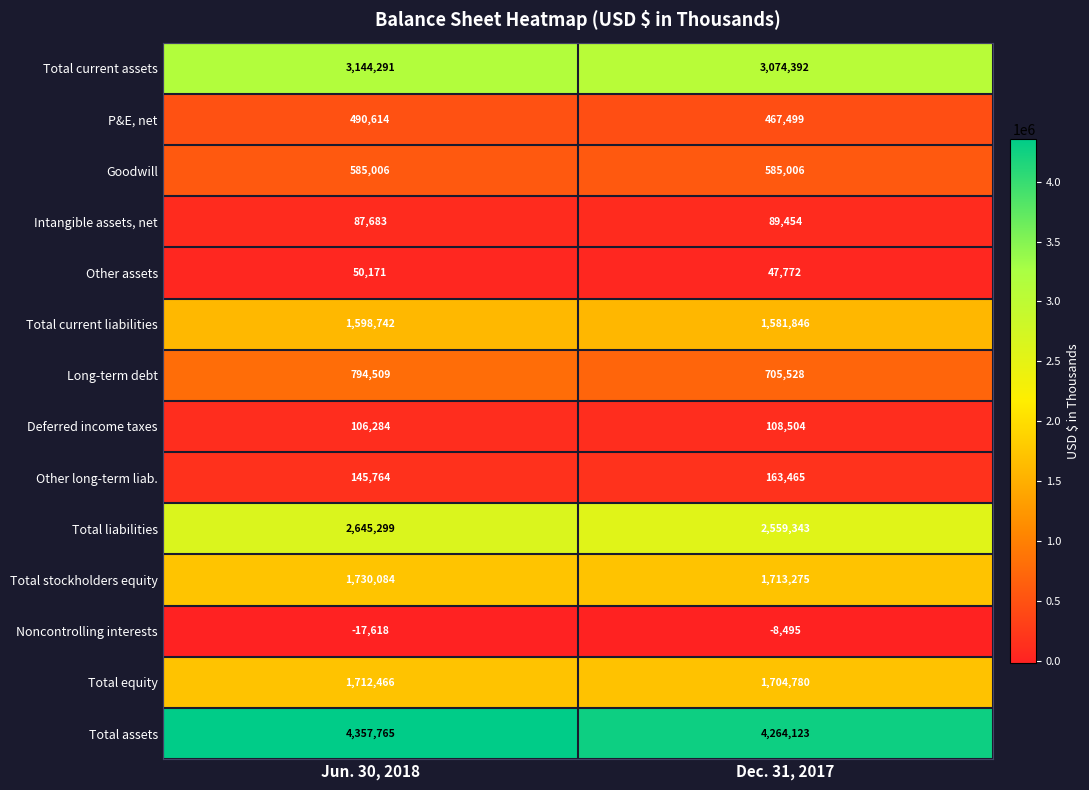

What is the average value of the Total liabilities series?

2602321